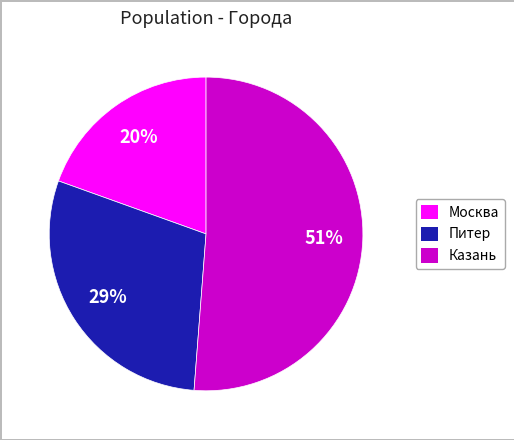

Is there any slice that represents more than half of the pie?

Yes